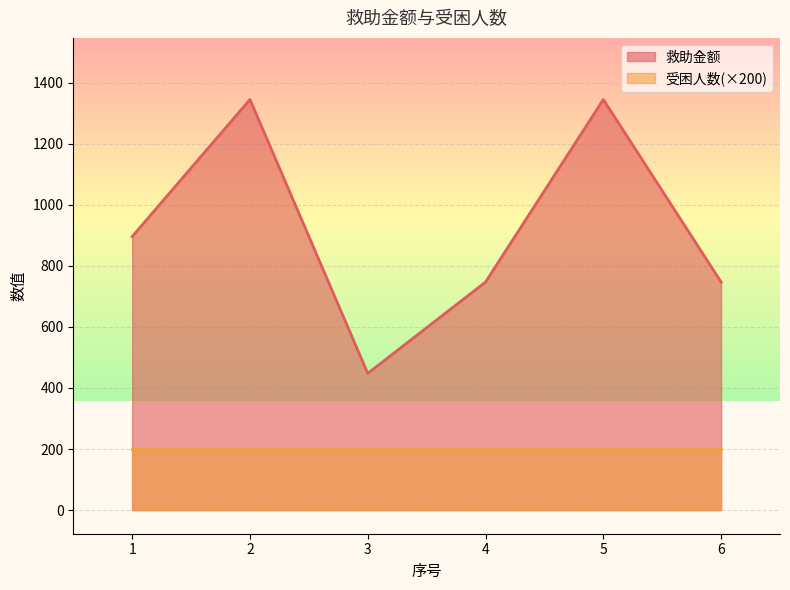

Is it true that the value at 1 is 1464?

False